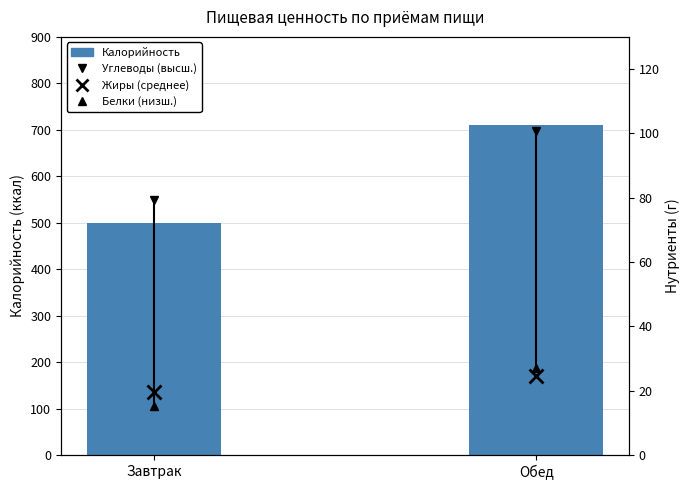

Reading left to right, list all the values displayed in this chart.

Завтрак=499.9	Обед=710.9